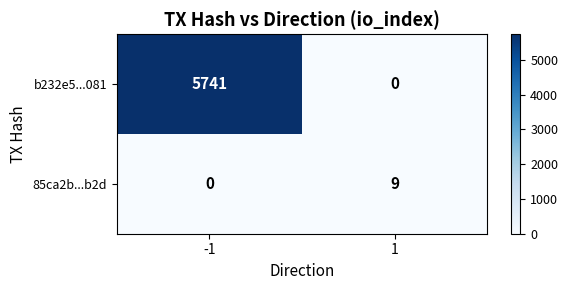

Rank the series by their average value, from highest to lowest.

b232e5...081, 85ca2b...b2d